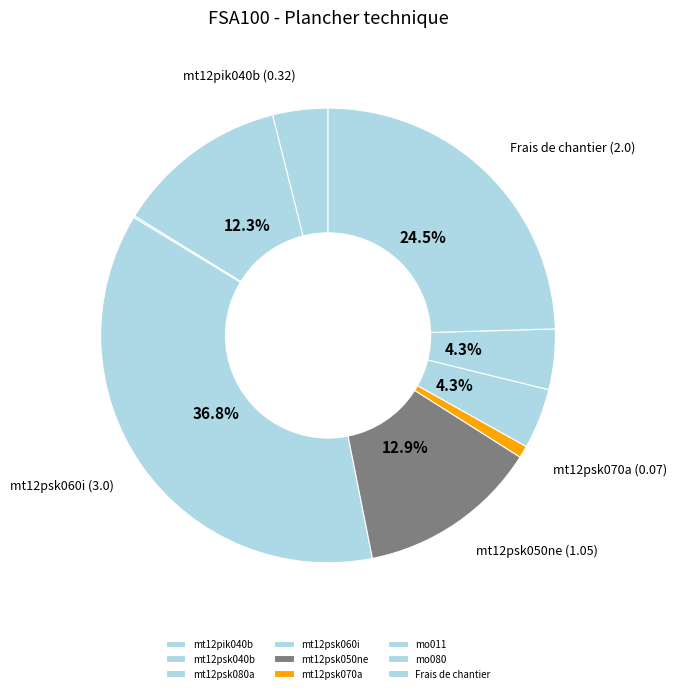

True or false: mt12psk070a accounts for 1% of the total.

True